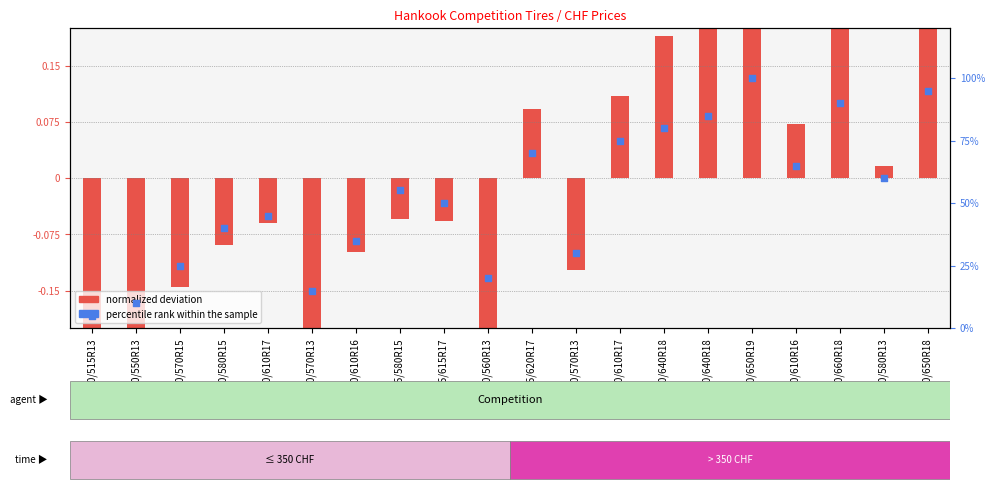

Is the value of normalized deviation at 280/580R13 greater than the value of percentile rank within the sample at 260/610R16?

No